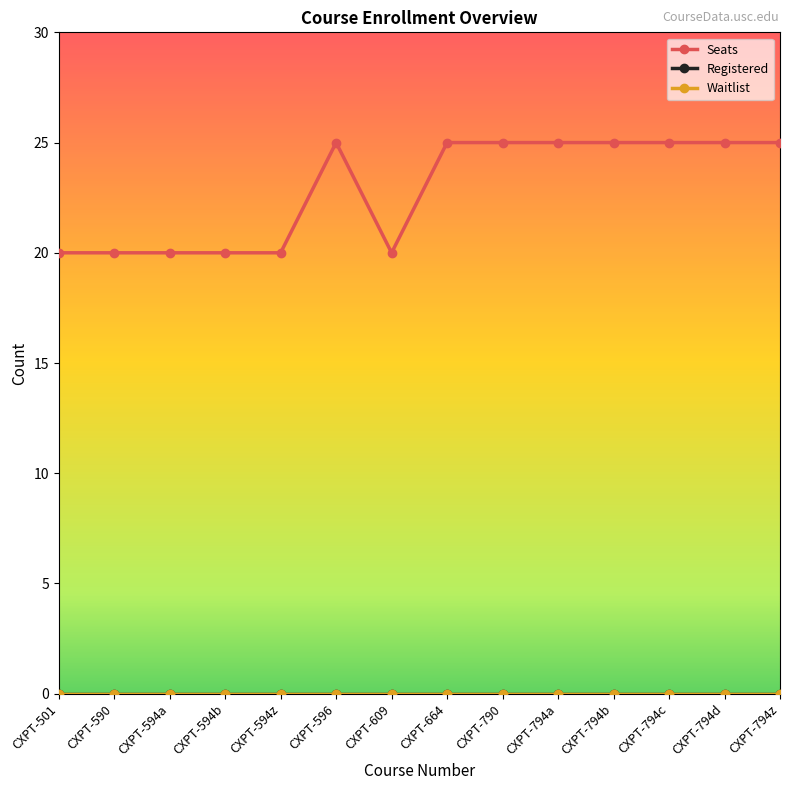

Reading right to left, list all the values displayed in this chart.

Seats: 25	25	25	25	25	25	25	20	25	20	20	20	20	20
Registered: 0	0	0	0	0	0	0	0	0	0	0	0	0	0
Waitlist: 0	0	0	0	0	0	0	0	0	0	0	0	0	0